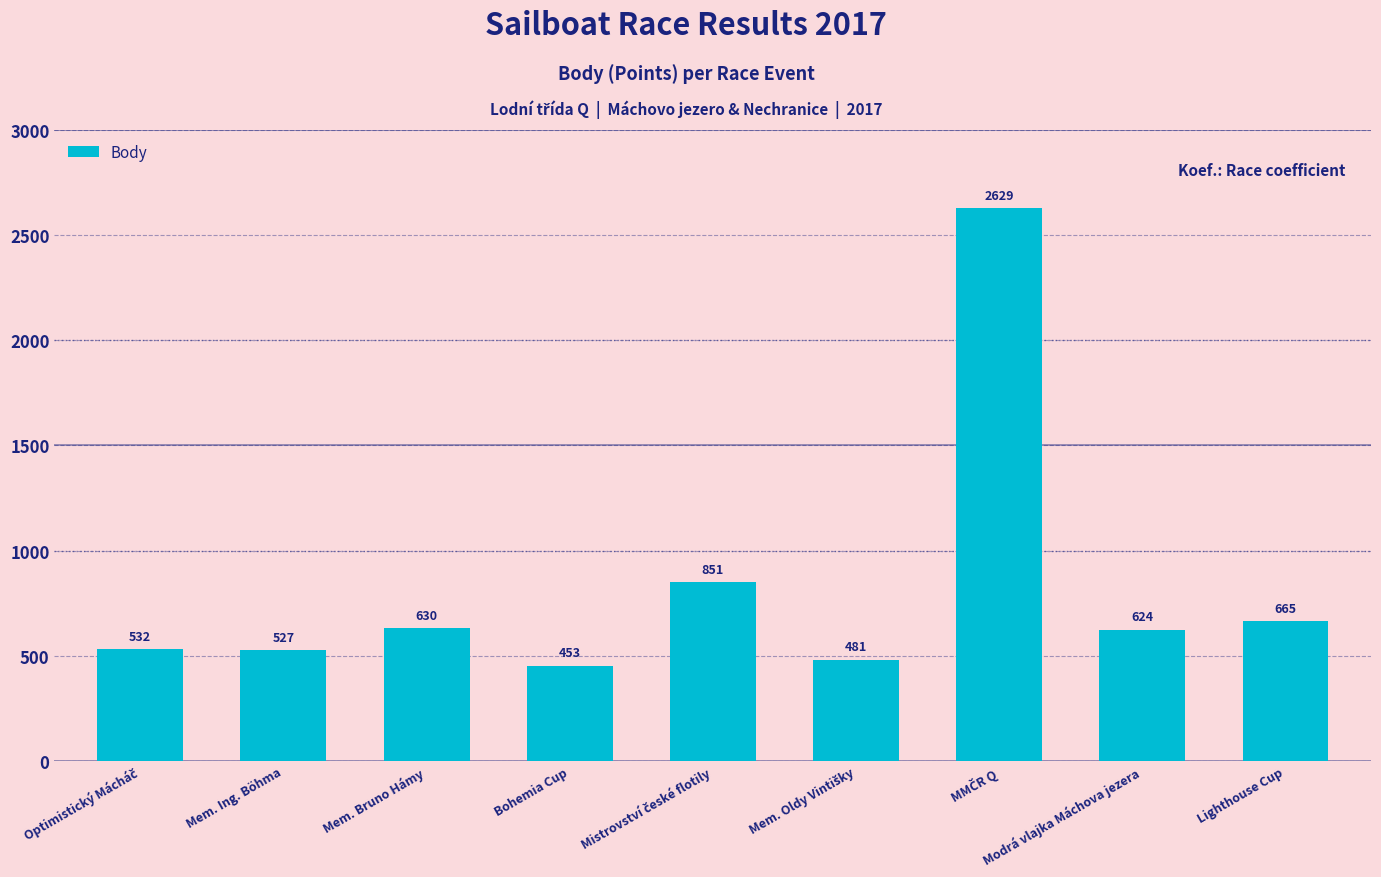

Reading right to left, what are all the values shown in this chart?

665	624	2629	481	851	453	630	527	532